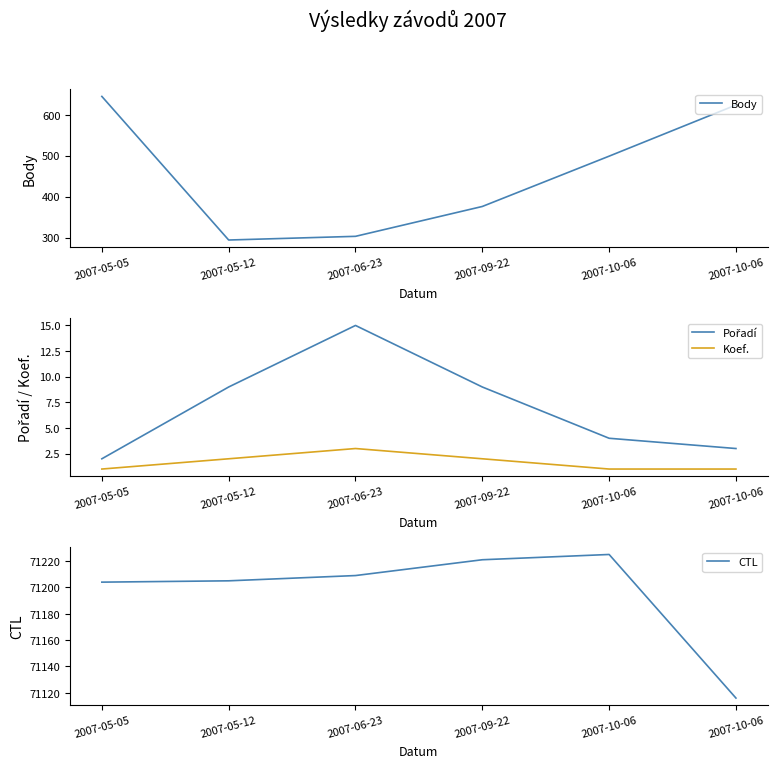

True or false: Body has a value of 303 at 2007-06-23.

True